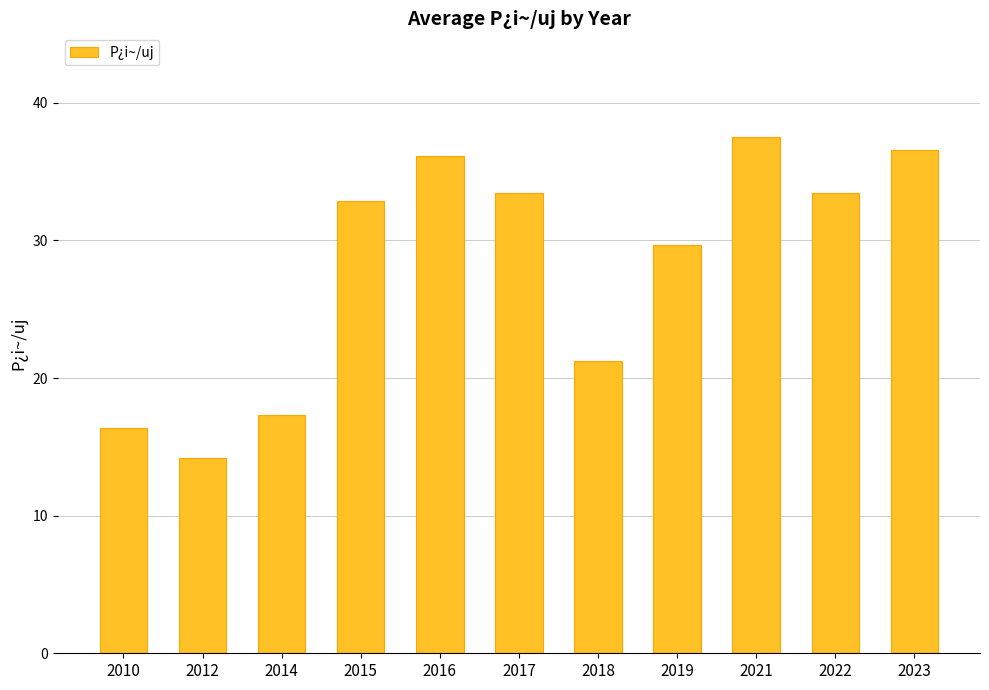

What value does the data have at 2014?

17.3